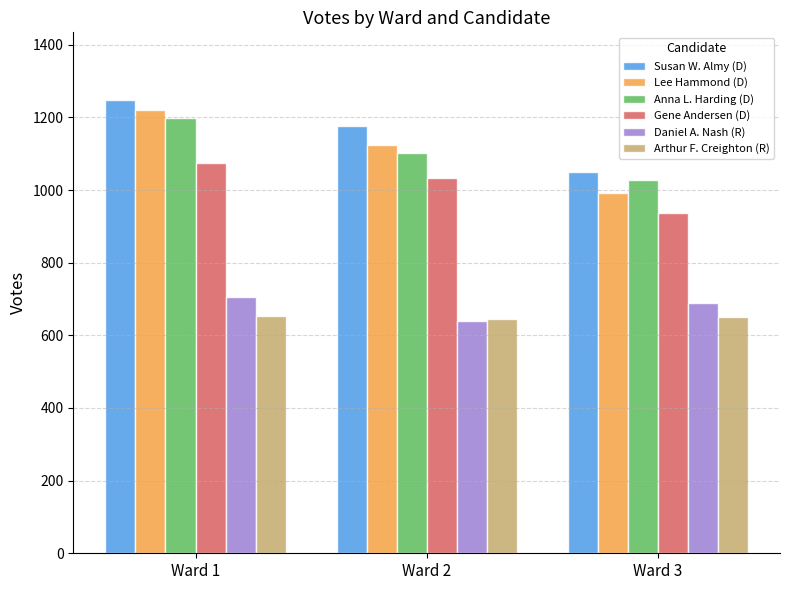

How many data points in Lee Hammond (D) are less than 1125?

1